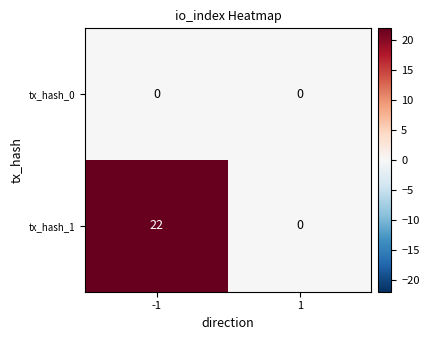

The value of tx_hash_1 at 1 is -14. True or false?

False